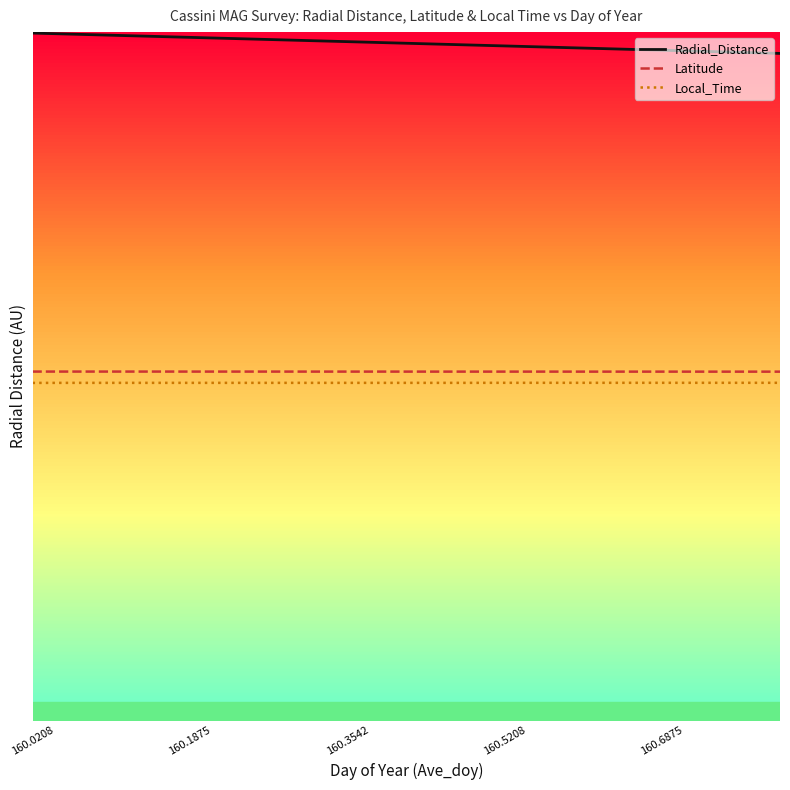

What is the maximum value for Radial_Distance?

219.7